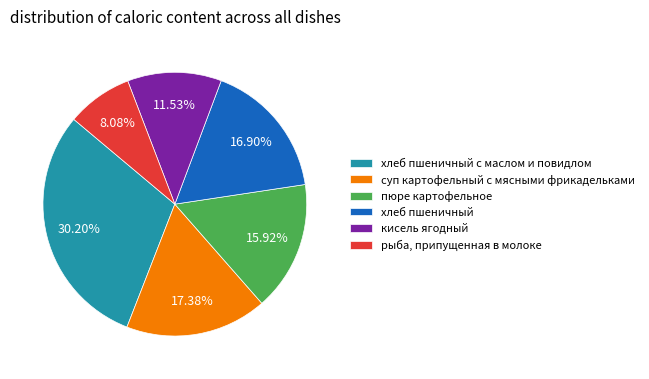

How many slices are in this pie chart?

6